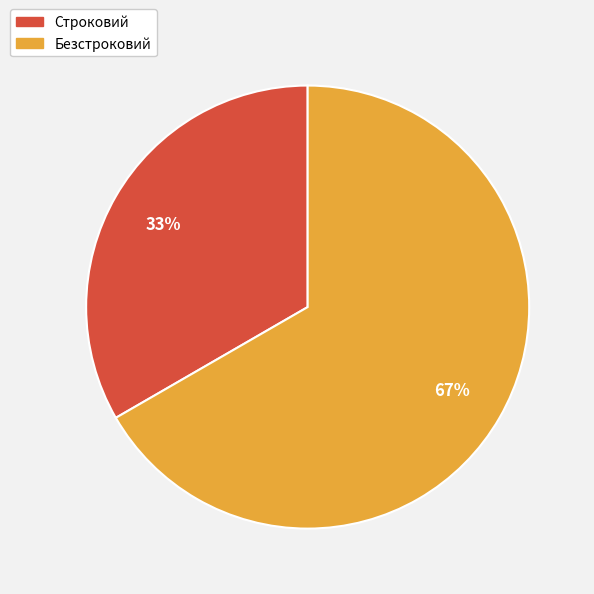

Is Строковий the majority of the pie?

No